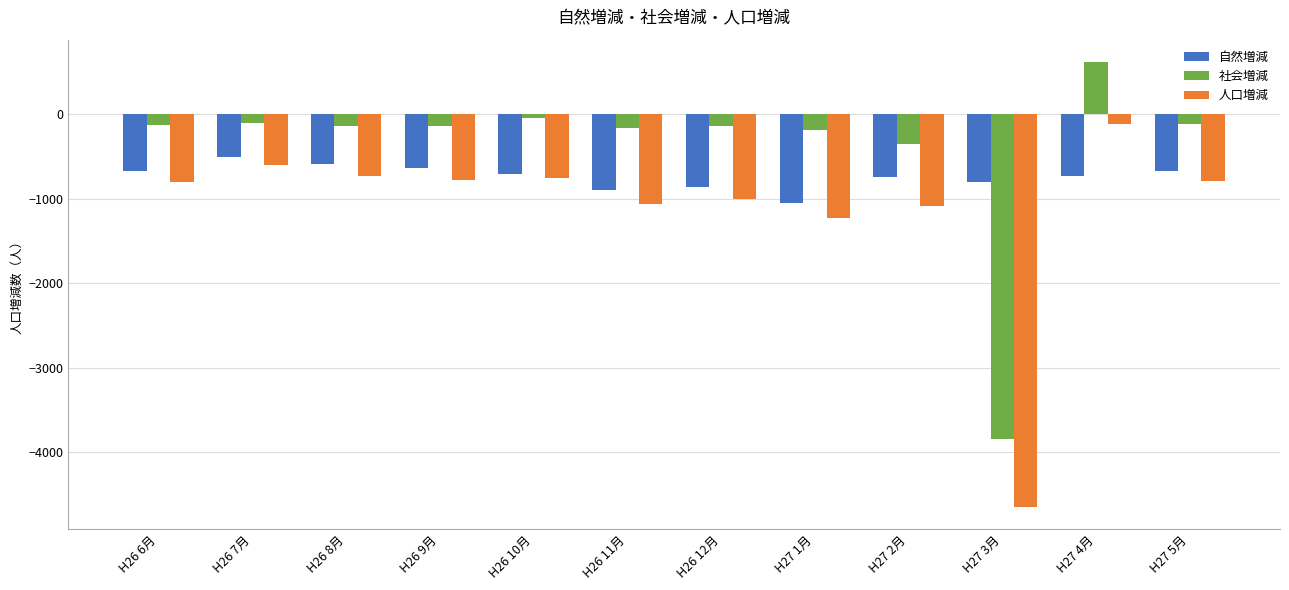

Count the number of data series in this chart.

3